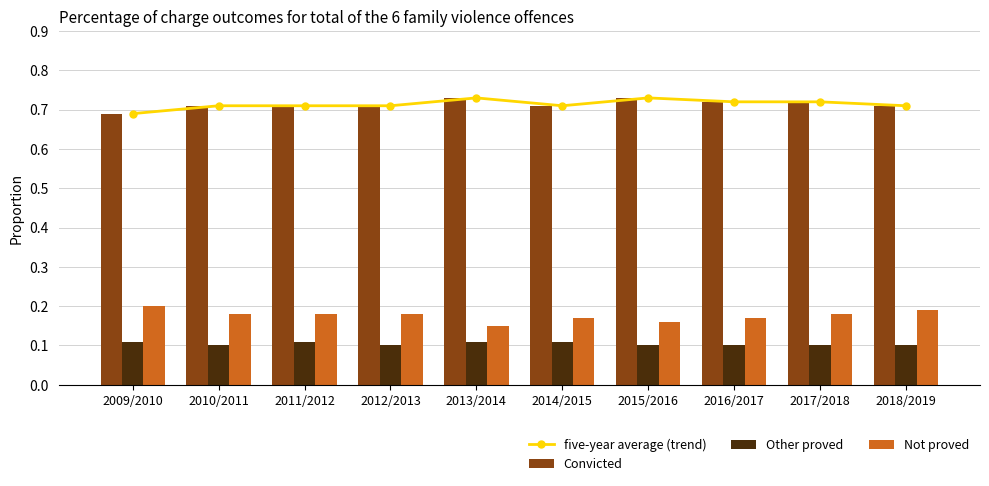

Reading left to right, extract all data points from this chart.

five-year average (trend): 2009/2010=0.7	2010/2011=0.7	2011/2012=0.7	2012/2013=0.7	2013/2014=0.7	2014/2015=0.7	2015/2016=0.7	2016/2017=0.7	2017/2018=0.7	2018/2019=0.7
Convicted: 2009/2010=0.7	2010/2011=0.7	2011/2012=0.7	2012/2013=0.7	2013/2014=0.7	2014/2015=0.7	2015/2016=0.7	2016/2017=0.7	2017/2018=0.7	2018/2019=0.7
Other proved: 2009/2010=0.1	2010/2011=0.1	2011/2012=0.1	2012/2013=0.1	2013/2014=0.1	2014/2015=0.1	2015/2016=0.1	2016/2017=0.1	2017/2018=0.1	2018/2019=0.1
Not proved: 2009/2010=0.2	2010/2011=0.2	2011/2012=0.2	2012/2013=0.2	2013/2014=0.1	2014/2015=0.2	2015/2016=0.2	2016/2017=0.2	2017/2018=0.2	2018/2019=0.2